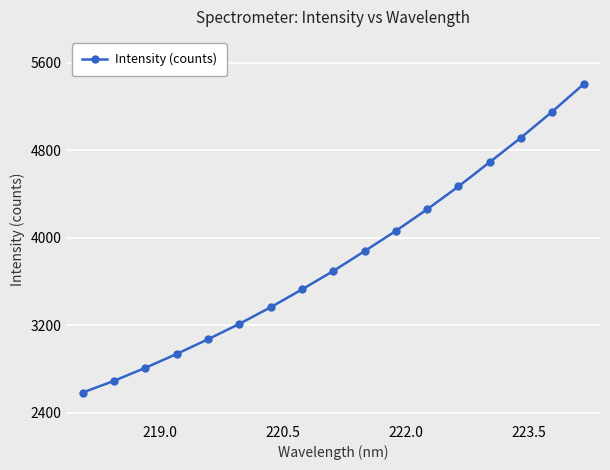

What is the average value?

3808.0